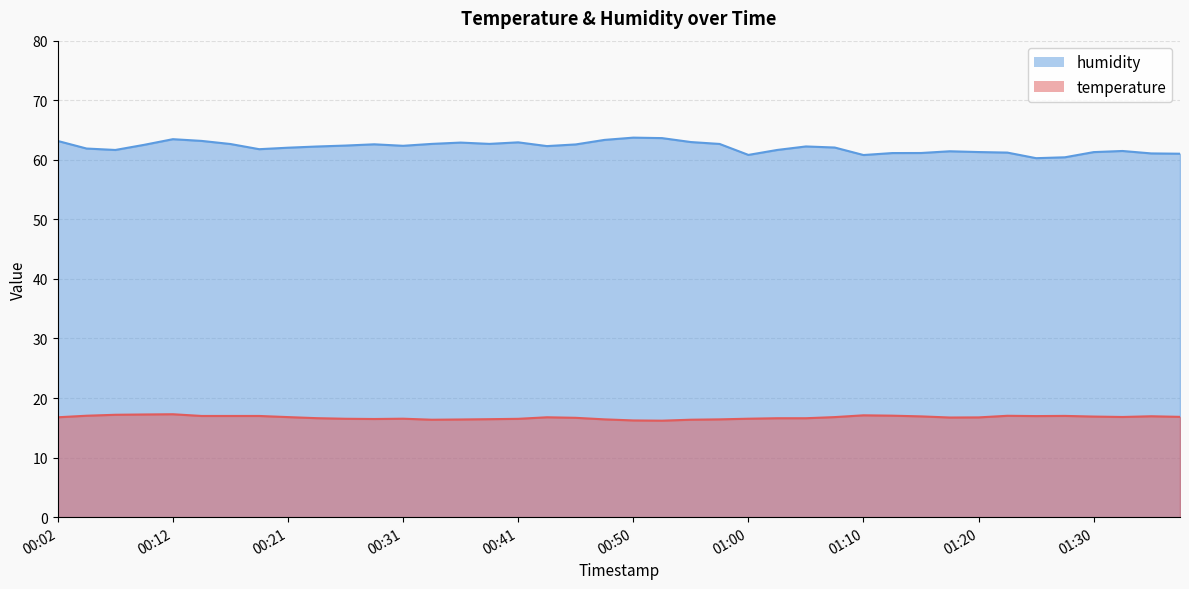

Is the value of humidity at 01:33 greater than the value of temperature at 00:33?

Yes